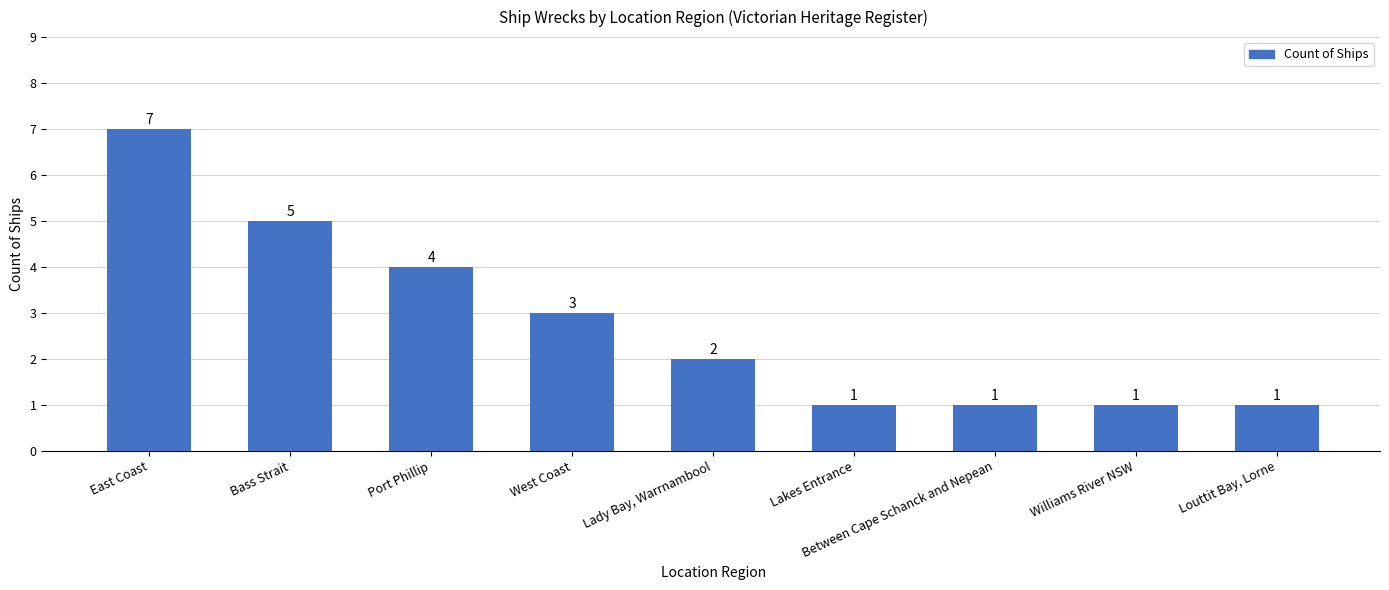

Reading left to right, what are all the values shown in this chart?

7	5	4	3	2	1	1	1	1